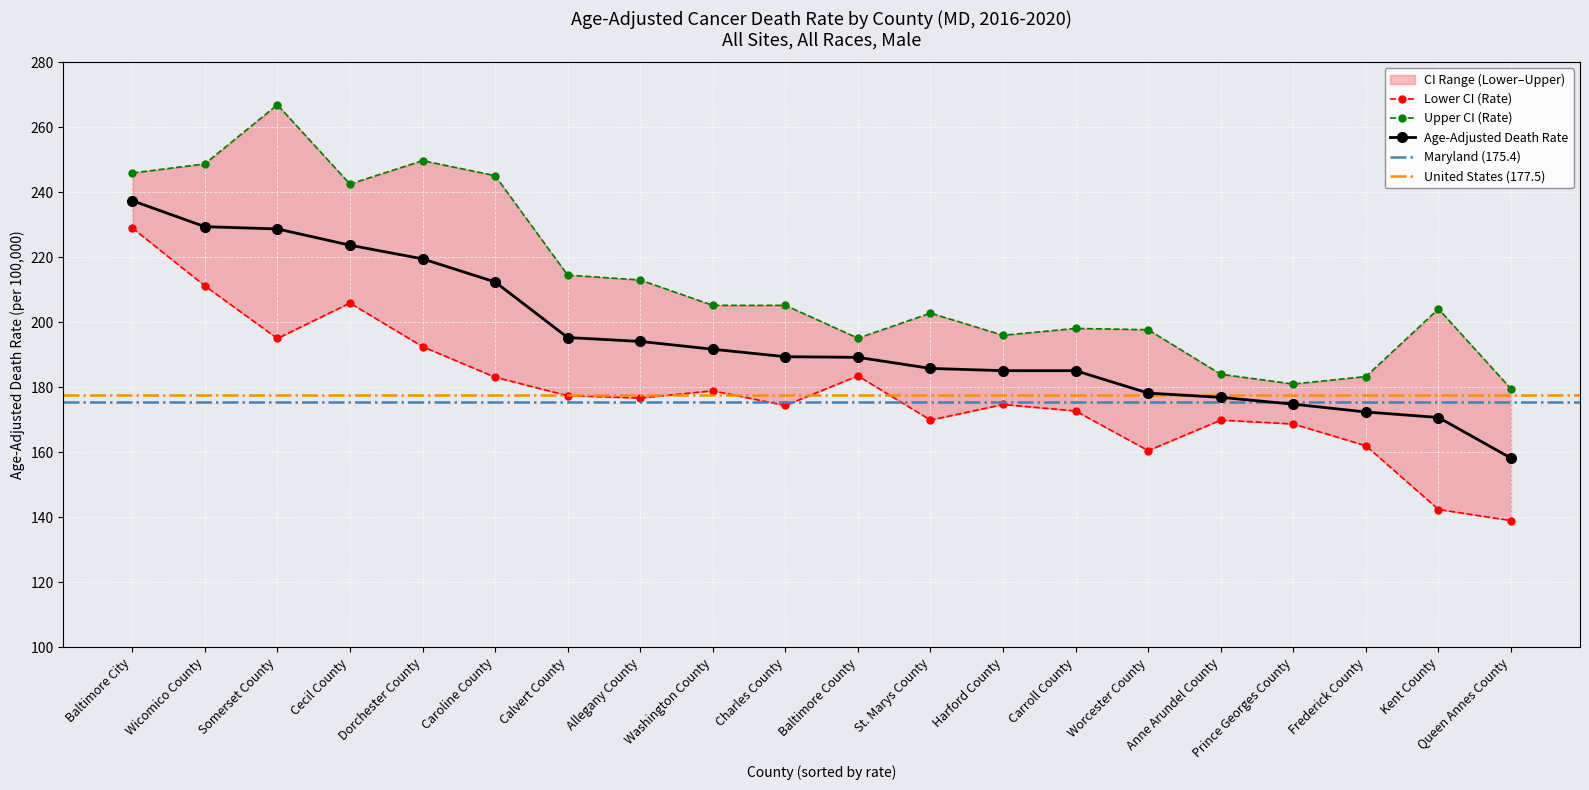

Where is Upper CI (Rate) nearest to the value 223?

Calvert County